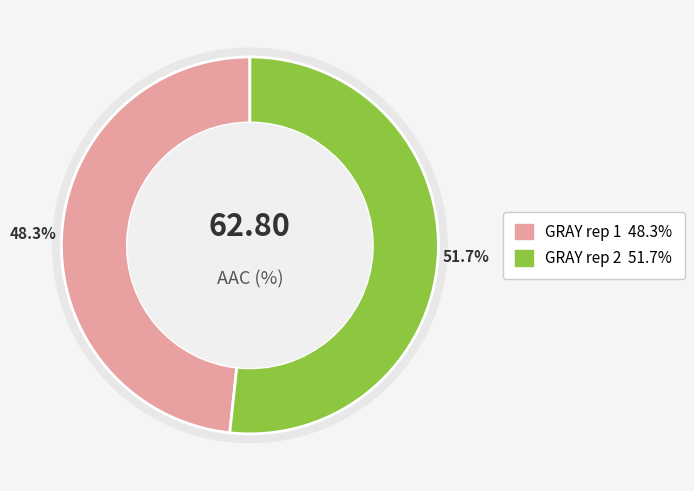

To the nearest percent, what is the average slice percentage?

50%